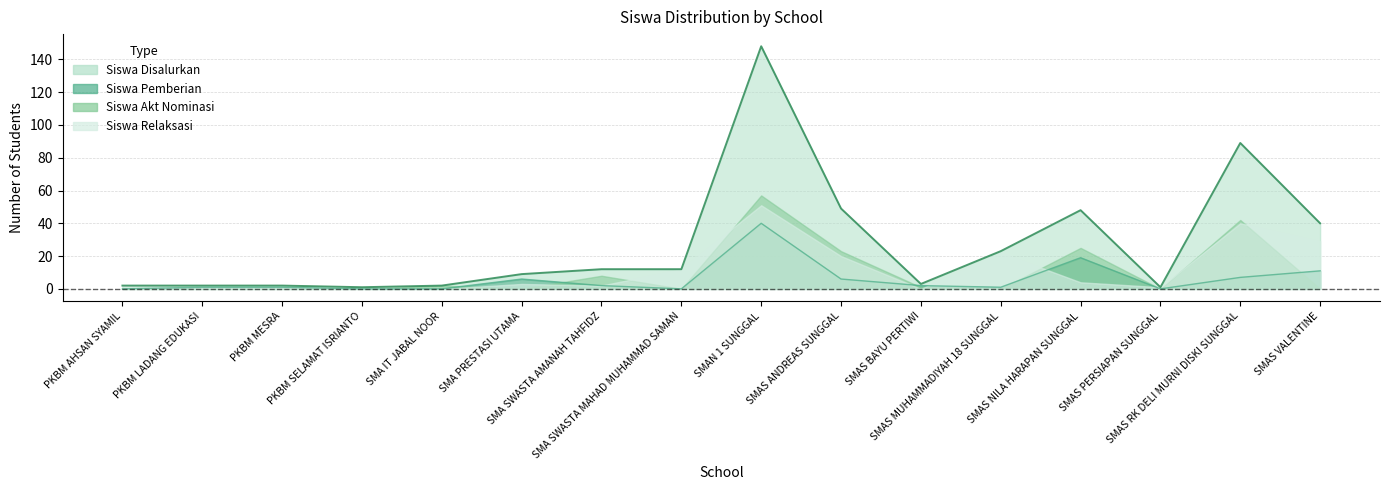

Which series has the widest spread of values?

Siswa Disalurkan